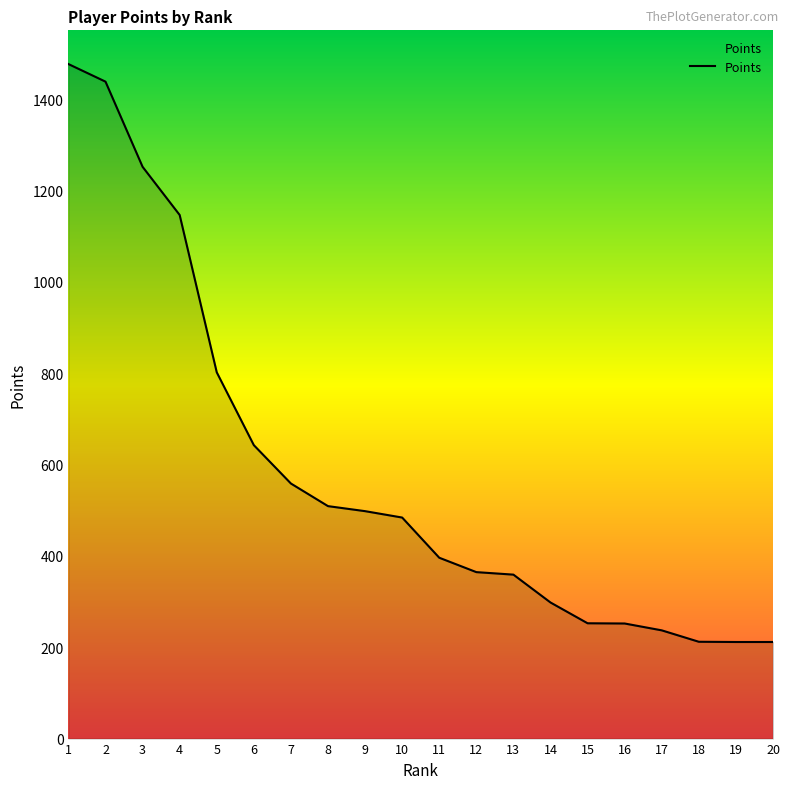

What is the maximum value shown in the chart?

1477.0